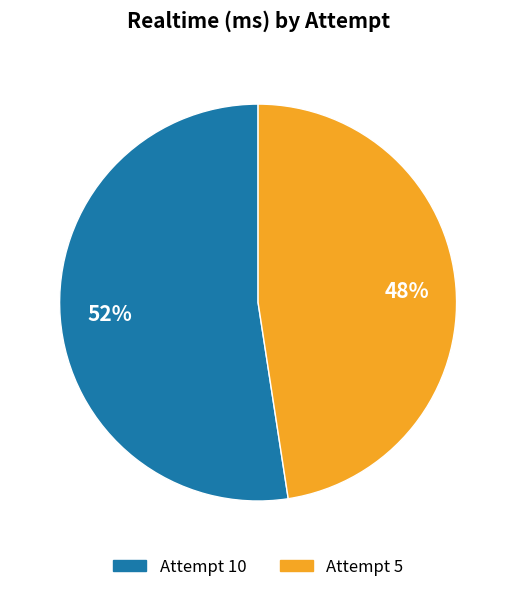

True or false: Attempt 5 accounts for 61% of the total.

False